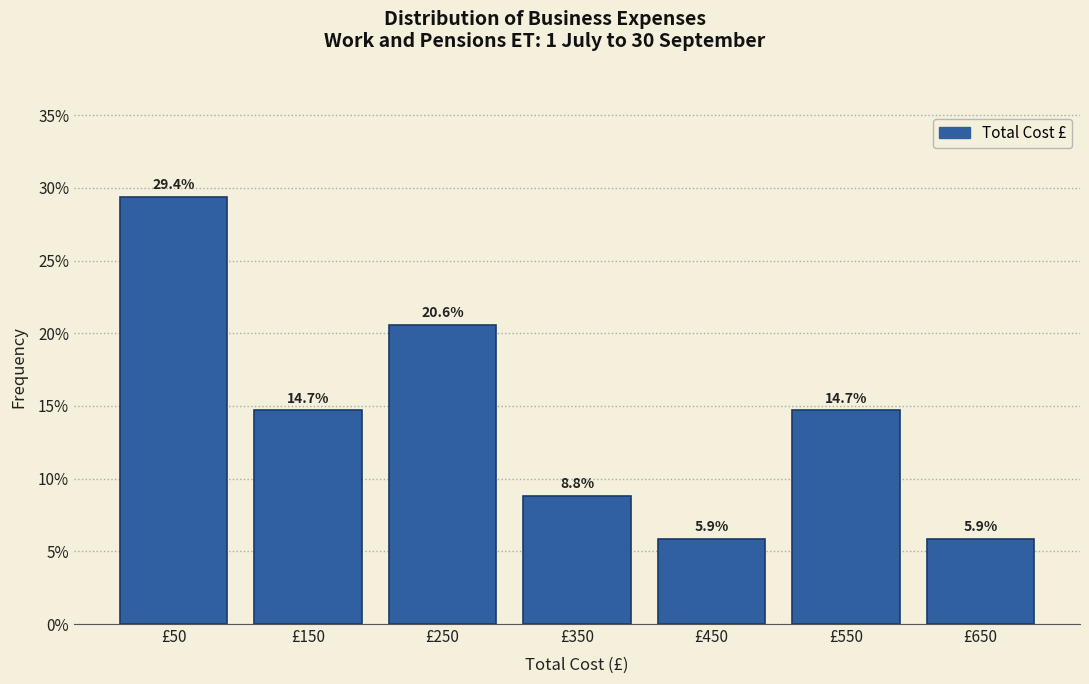

Reading left to right, transcribe this chart: for each bar, give the range it covers on the x-axis and its height.

0 to 100: 29.4
100 to 200: 14.7
200 to 300: 20.6
300 to 400: 8.8
400 to 500: 5.9
500 to 600: 14.7
600 to 700: 5.9